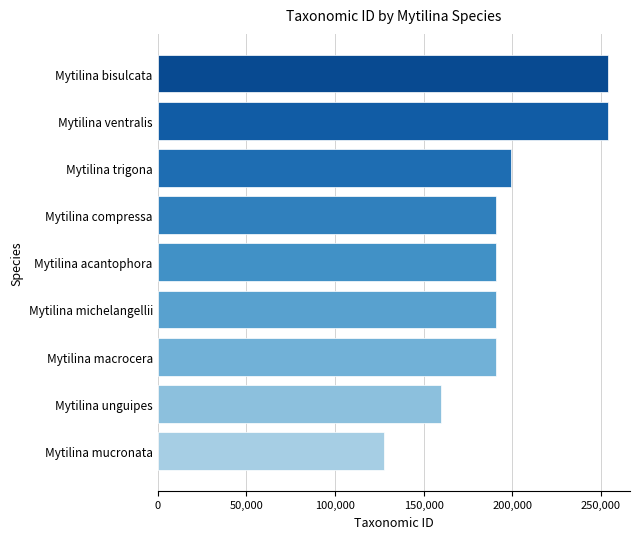

Are the bars grouped side by side (vs. stacked)?

No